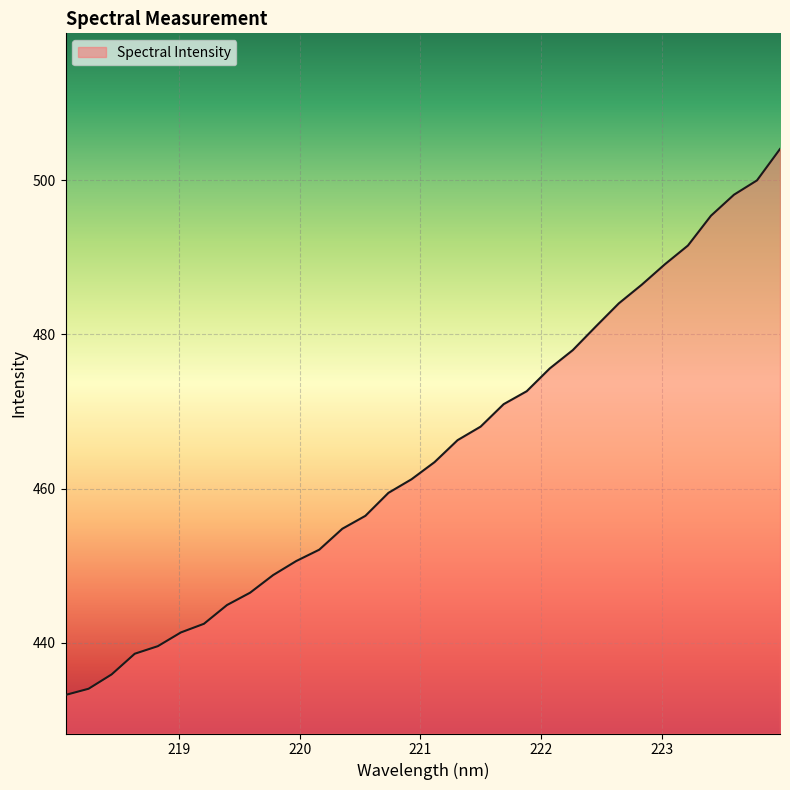

What is the greatest value displayed?

504.0